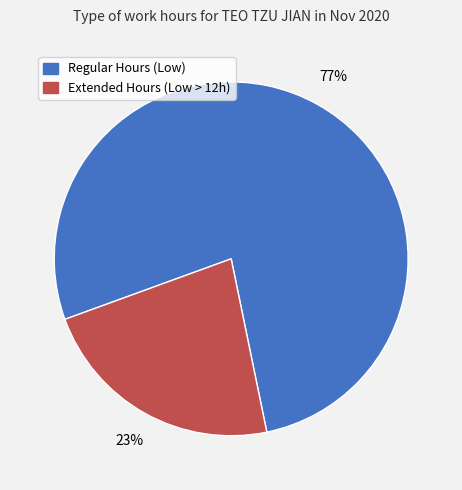

To the nearest percent, what is the average slice percentage?

50%